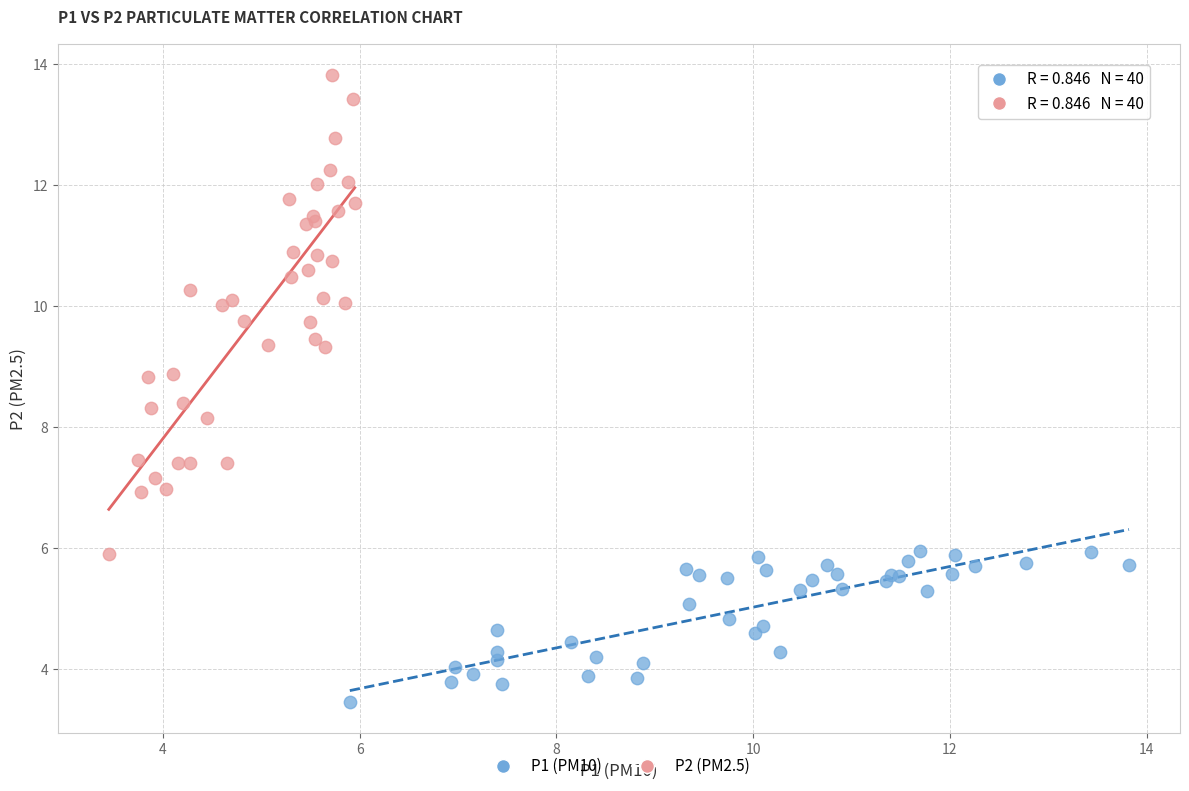

What are all the series names shown in the legend?

P1 (PM10), P2 (PM2.5)